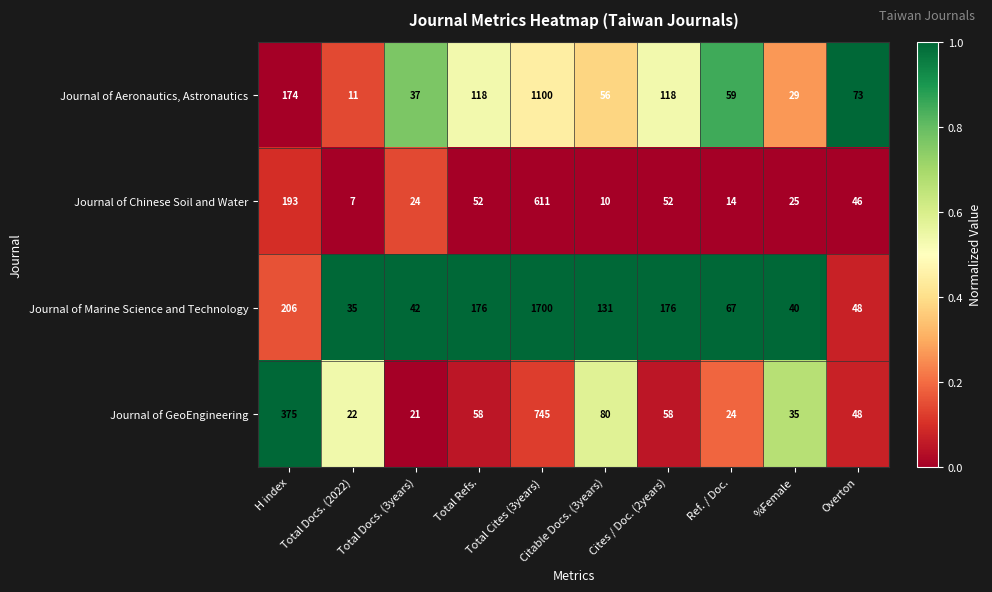

What is the sum of all Journal of Marine Science and Technology values?

2621